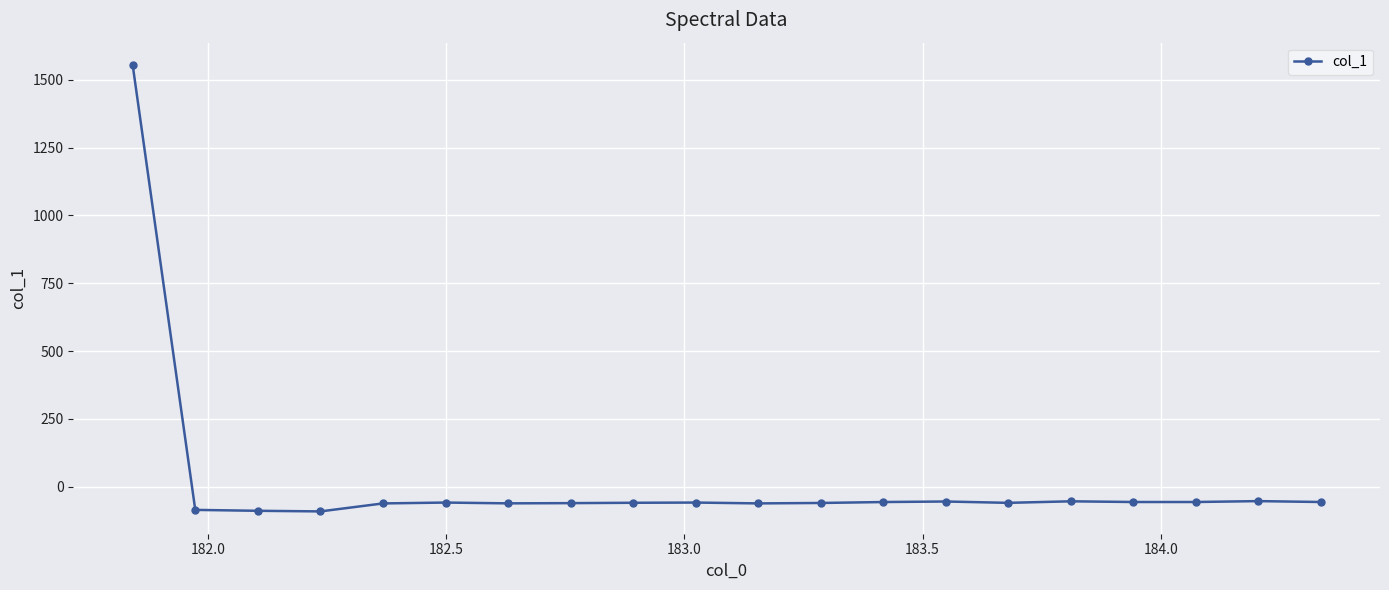

True or false: there are more than 0 points higher than both neighbors.

True